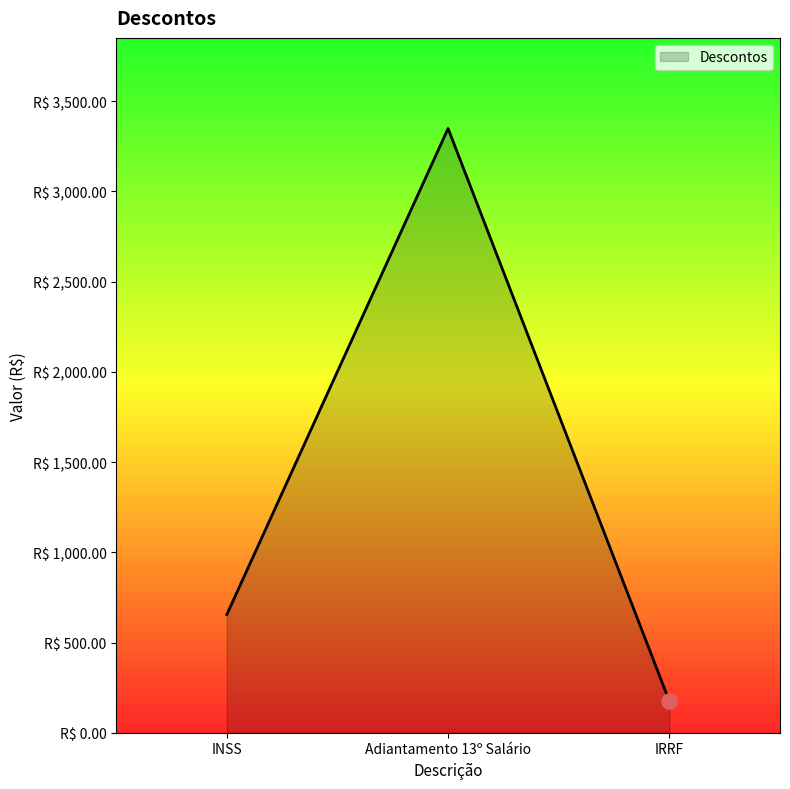

What is the change in value from INSS to Adiantamento 13º Salário?

+2693.9